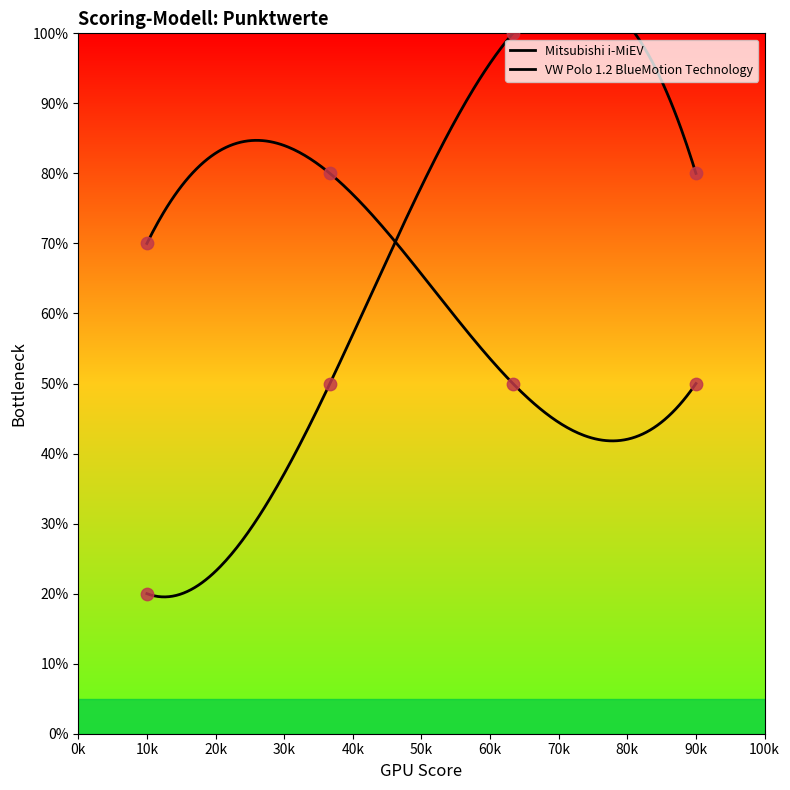

Which series reaches the maximum Y coordinate?

Mitsubishi i-MiEV